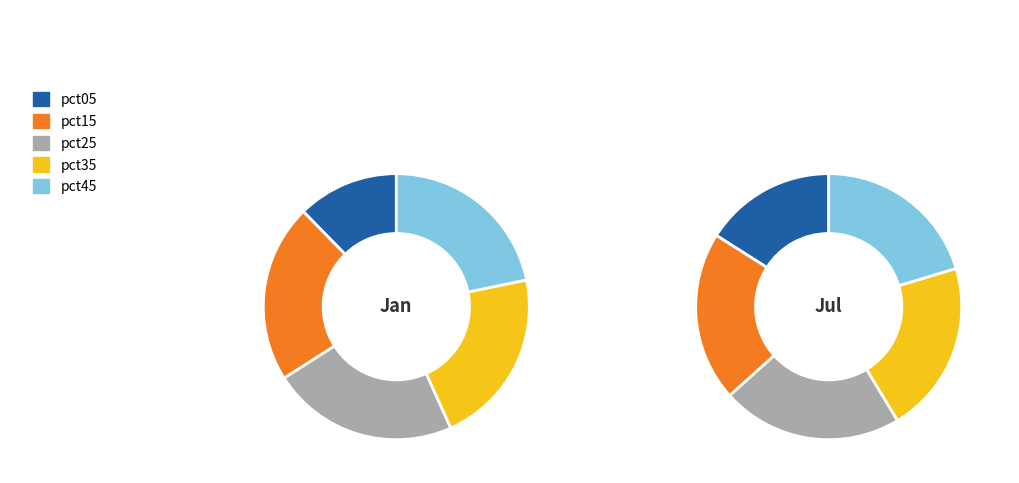

Is pct15 the majority of the pie?

No